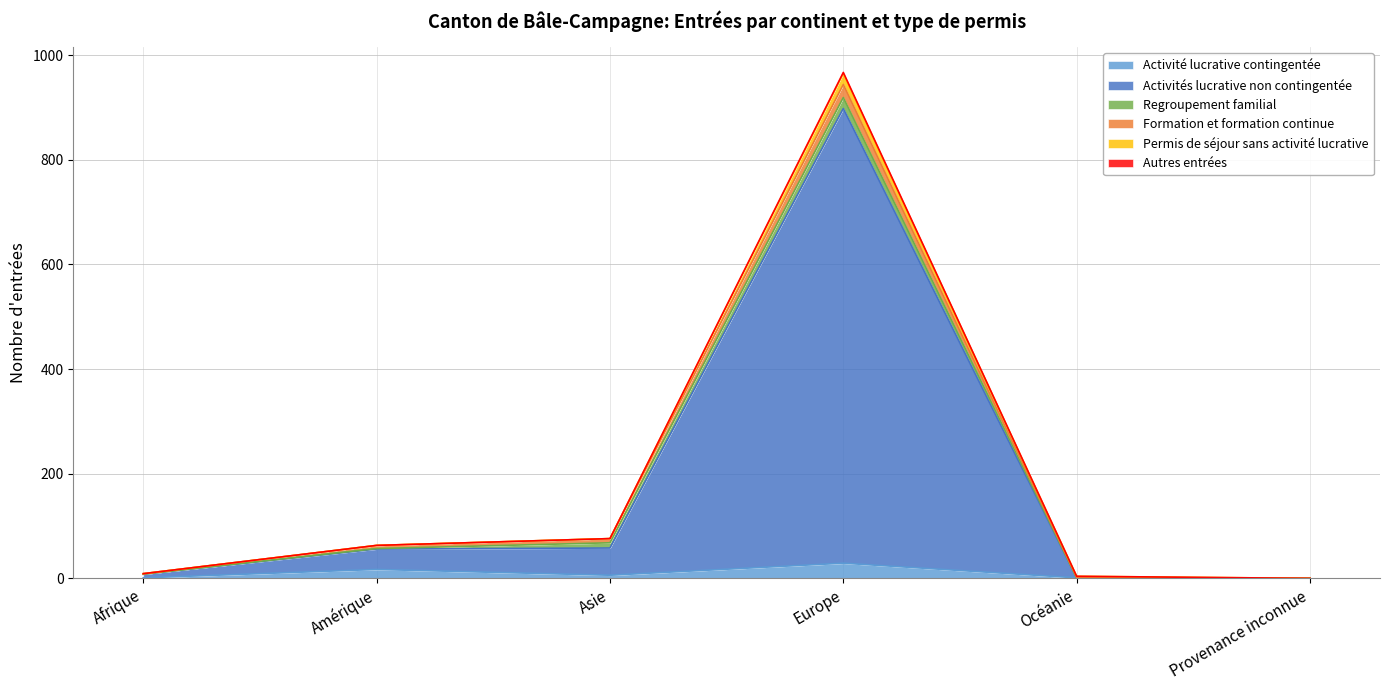

Does the chart have visible grid lines?

Yes